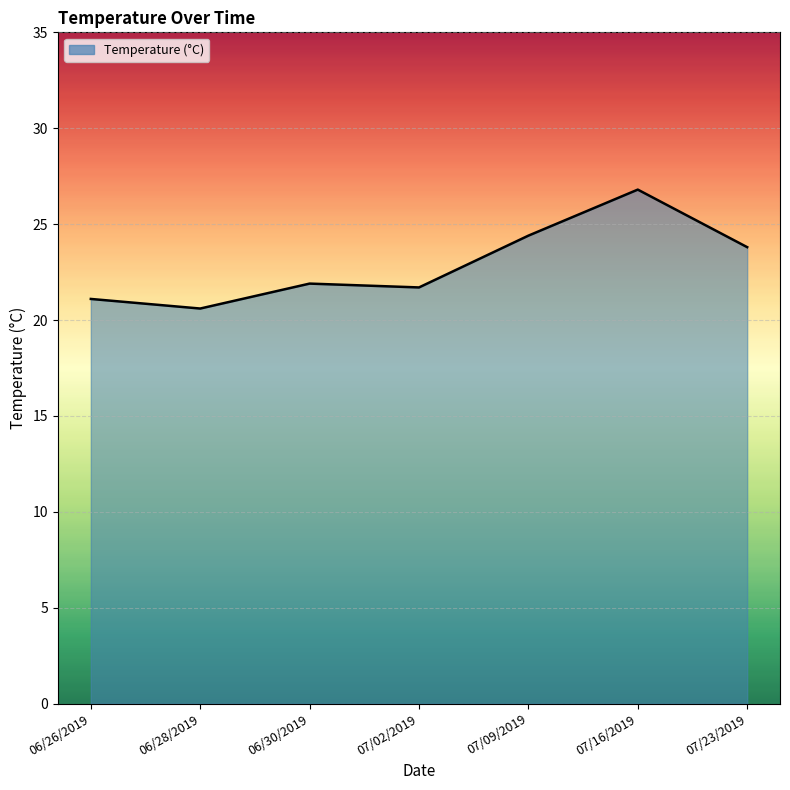

Reading right to left, transcribe all the data shown in this chart.

23.8	26.8	24.4	21.7	21.9	20.6	21.1